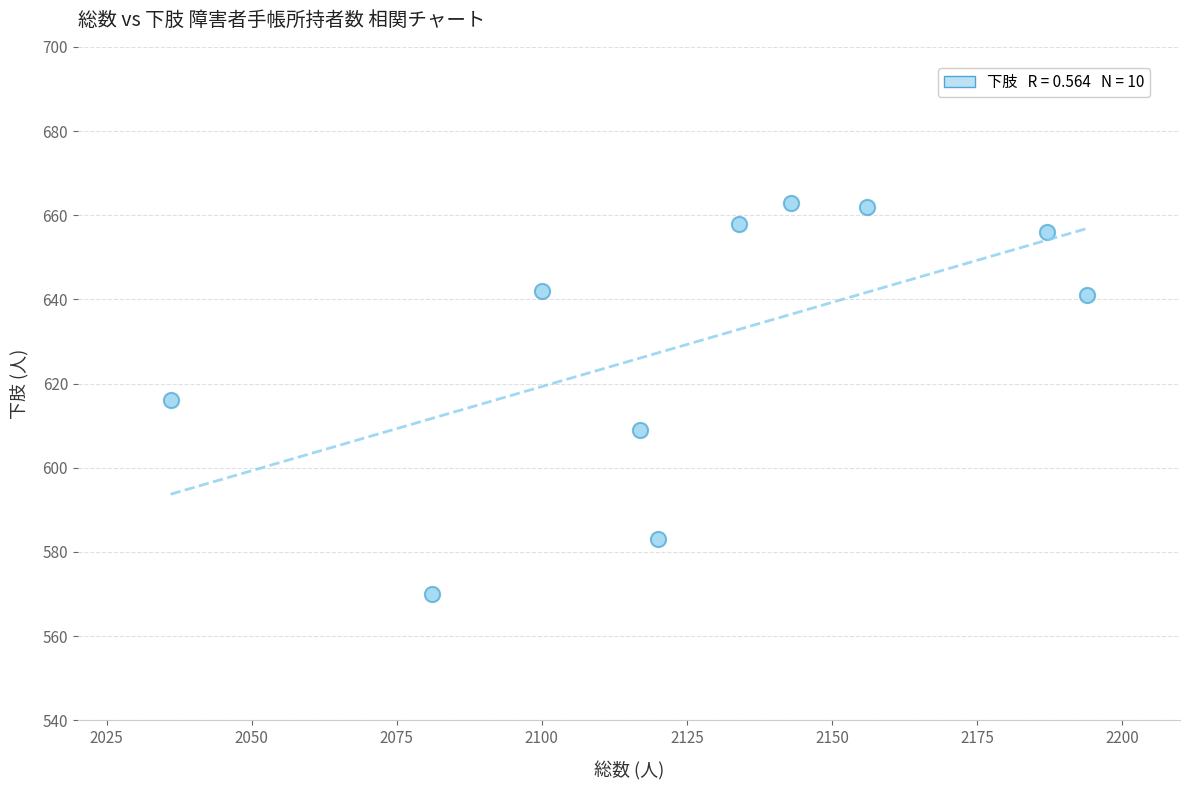

What is the range of Y values (max minus min)?

93